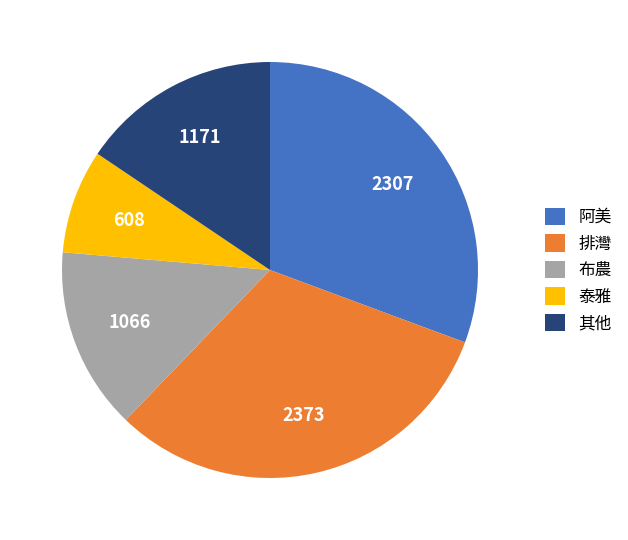

Count the number of slices in the pie.

5